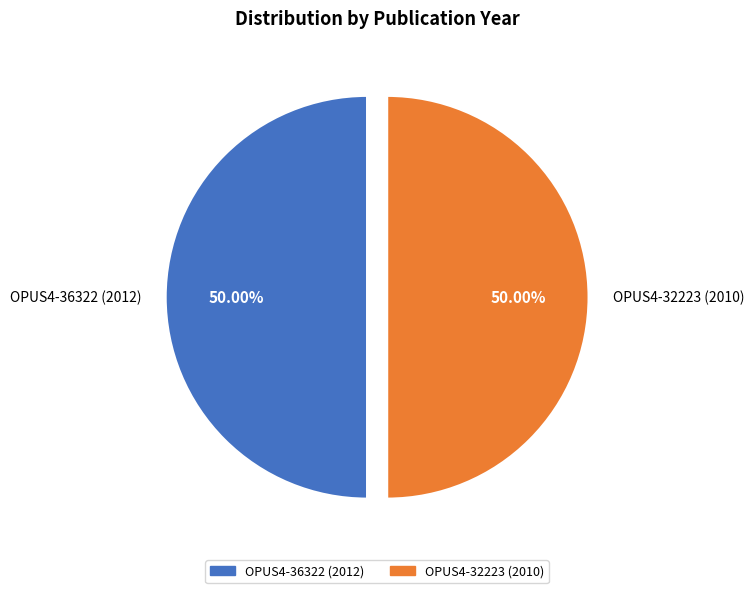

Combined, do OPUS4-36322 (2012) and OPUS4-32223 (2010) account for over 50%?

Yes